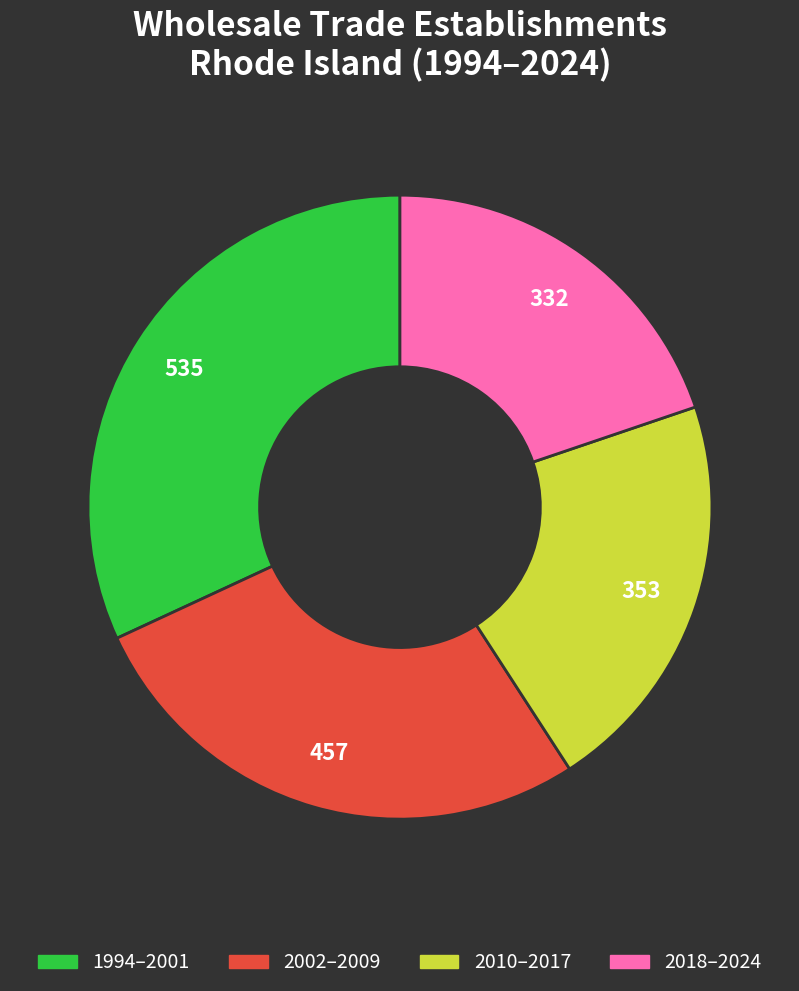

Count the number of slices in the pie.

4